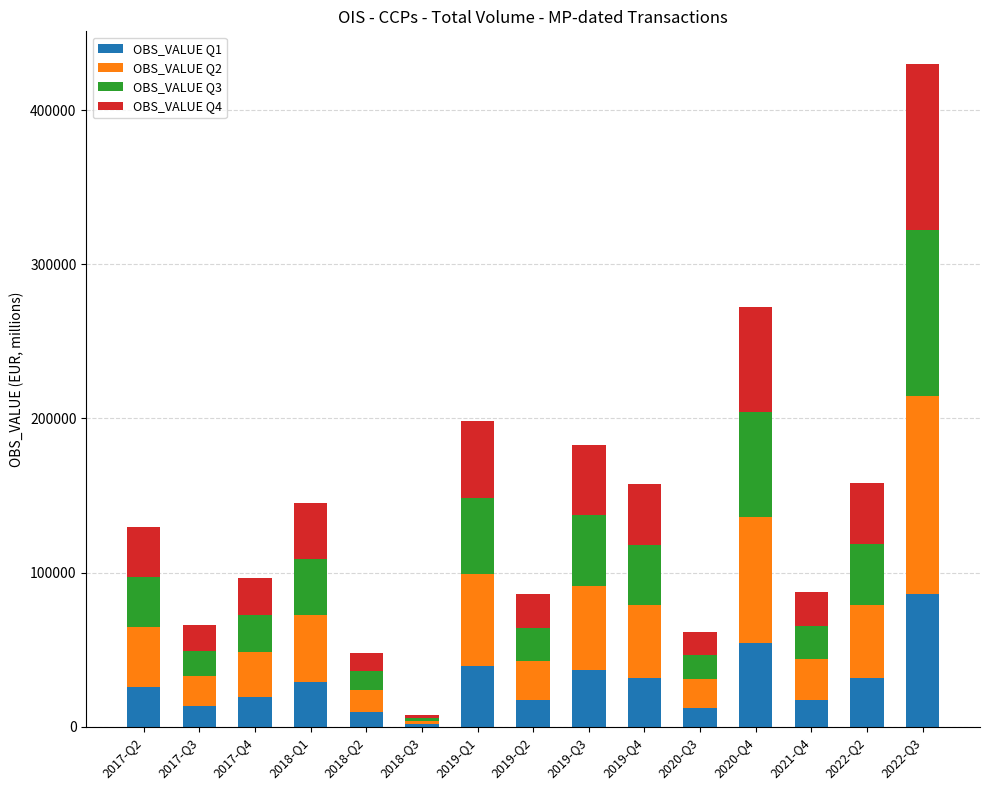

At which category is the sum across all series the highest?

2022-Q3